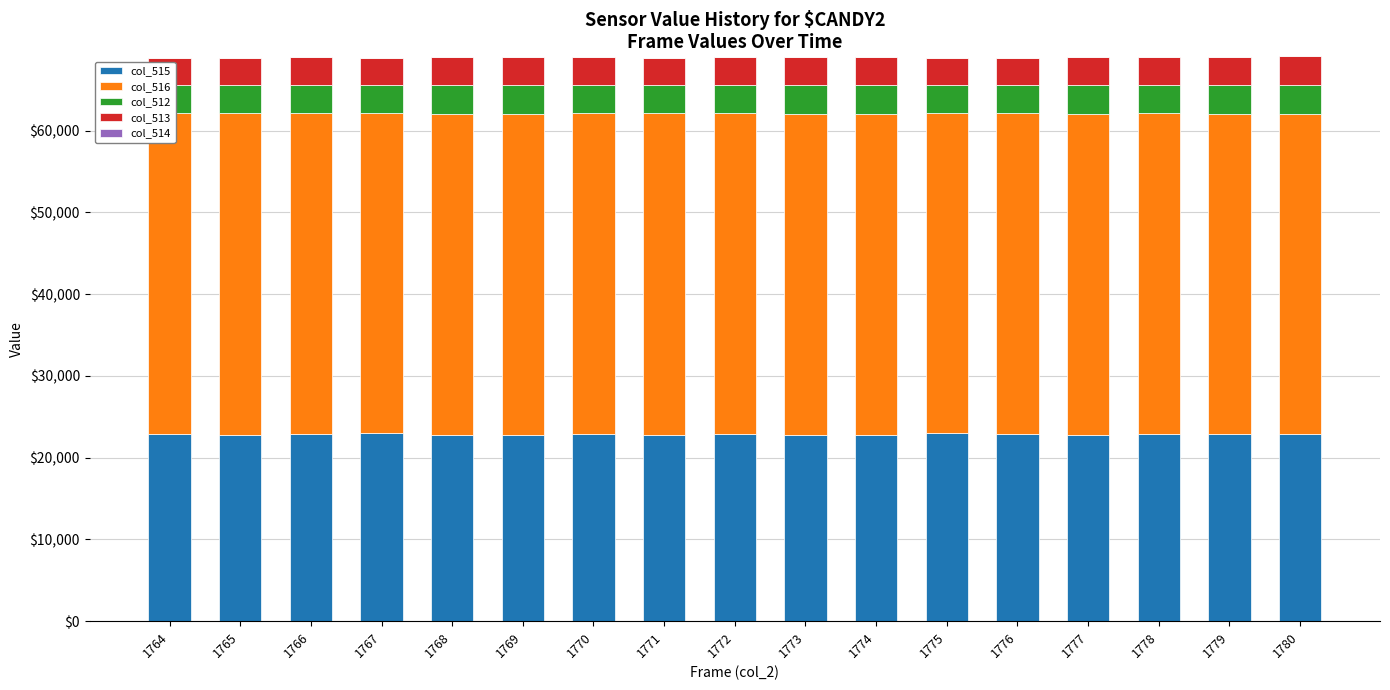

What is the total value across all series at 1778?

68962